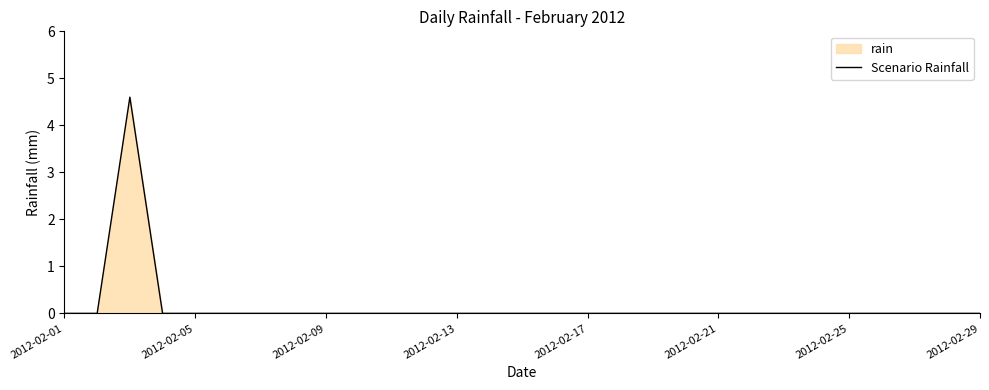

Is it true that the value at 2012-02-21 is 0.0?

True